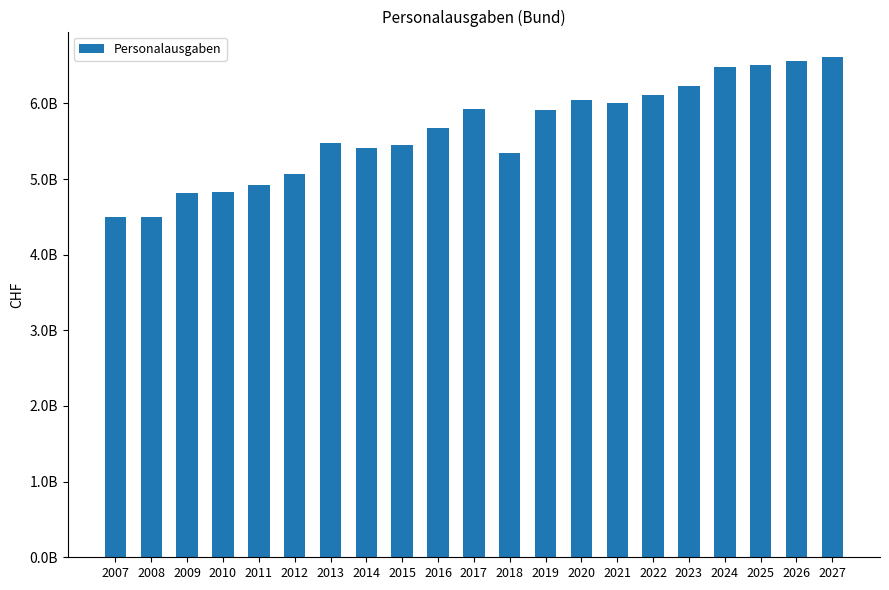

Rank the categories by value from highest to lowest.

2027, 2026, 2025, 2024, 2023, 2022, 2020, 2021, 2017, 2019, 2016, 2013, 2015, 2014, 2018, 2012, 2011, 2010, 2009, 2008, 2007